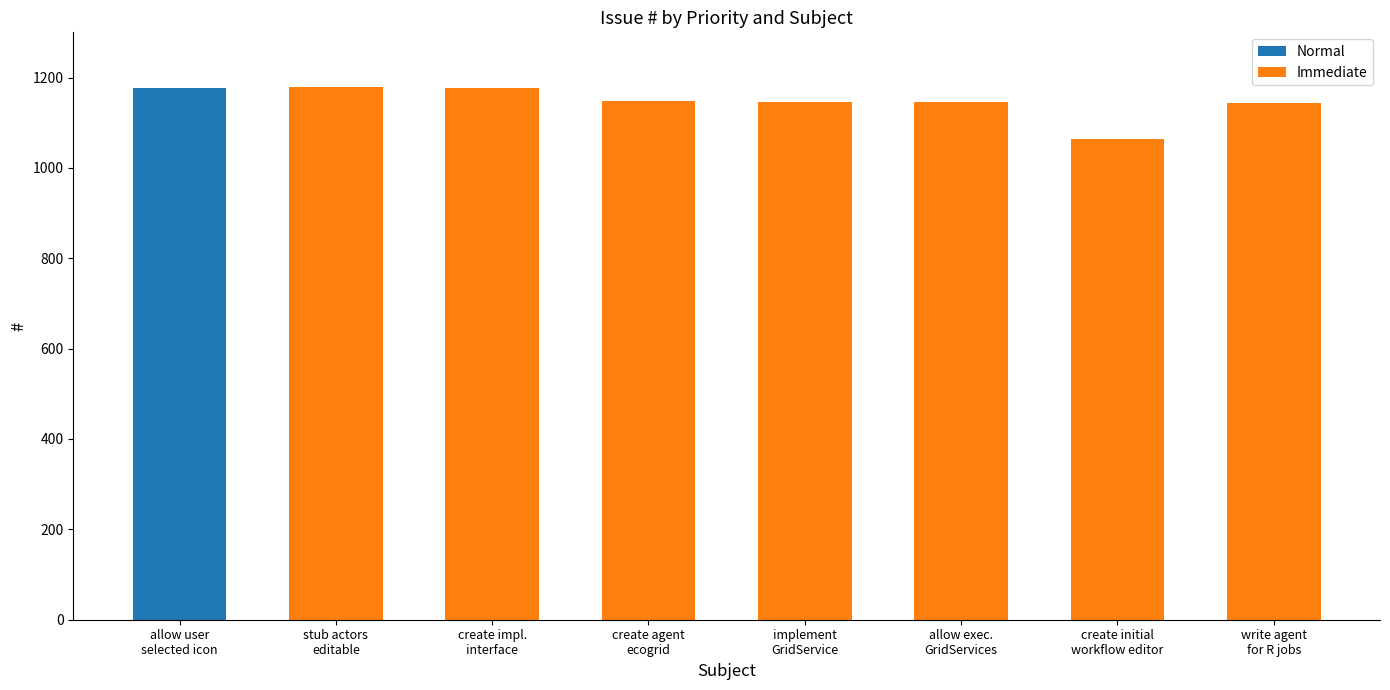

What is the sum of all Normal values?

1176